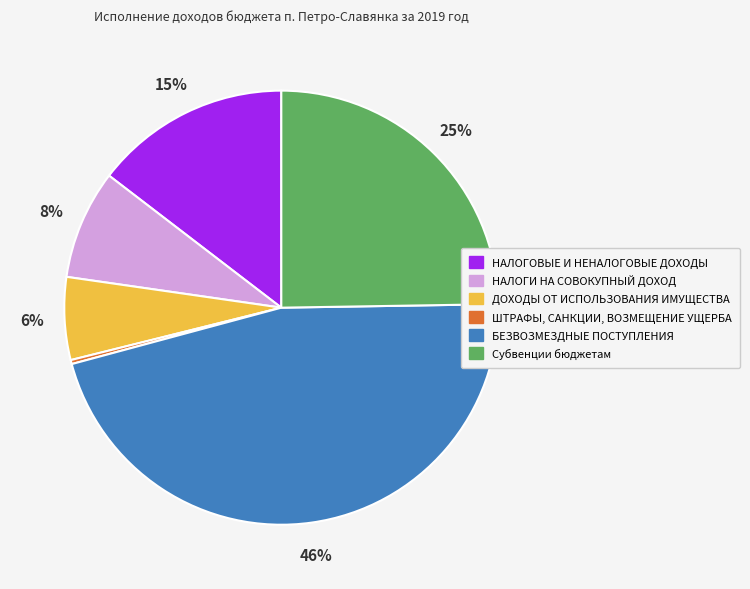

Is it true that БЕЗВОЗМЕЗДНЫЕ ПОСТУПЛЕНИЯ is 46% of the pie?

True